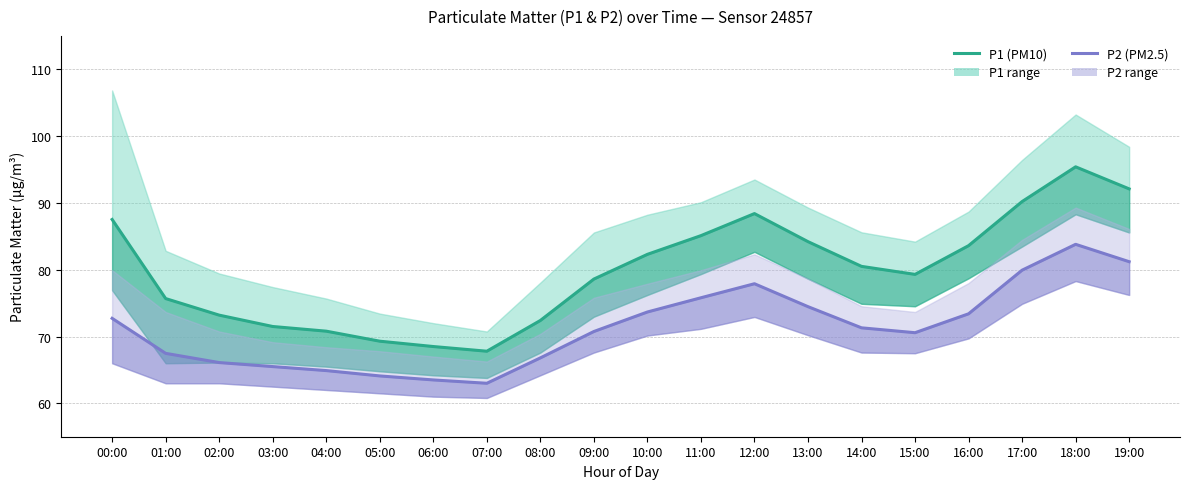

What is the difference between the maximum and minimum values in the P1 (PM10) series?

27.6